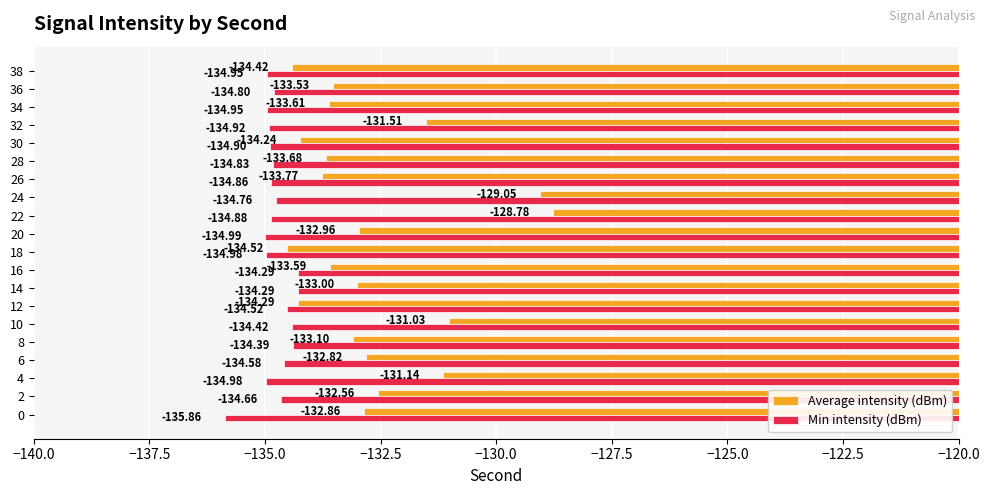

Rank the series by their average value, from highest to lowest.

Average intensity (dBm), Min intensity (dBm)